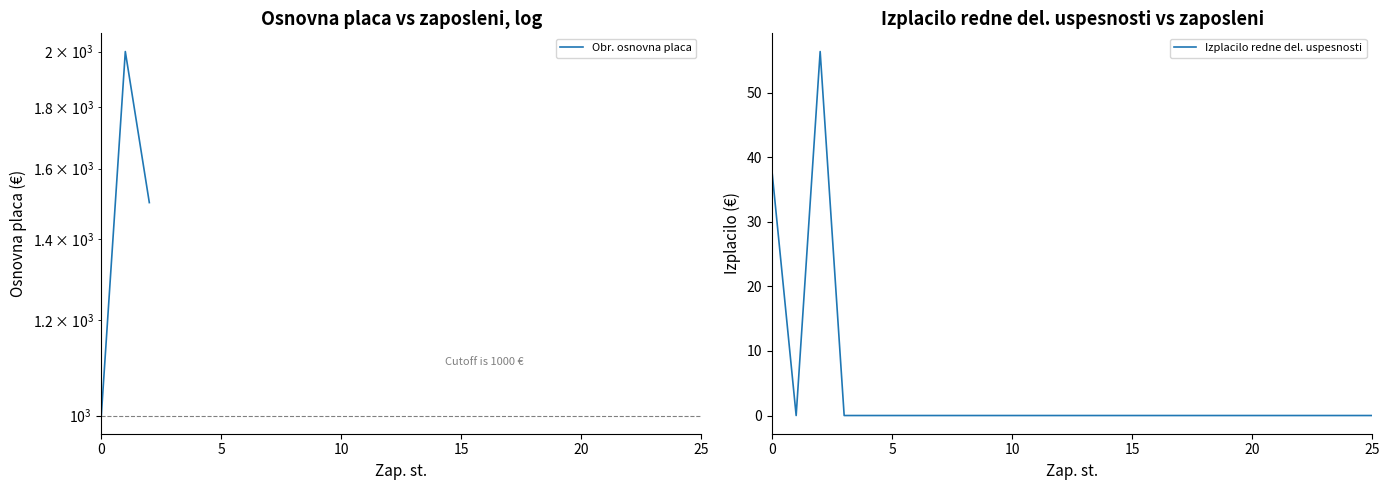

Which series has the largest total across all categories?

Izplacilo redne del. uspesnosti